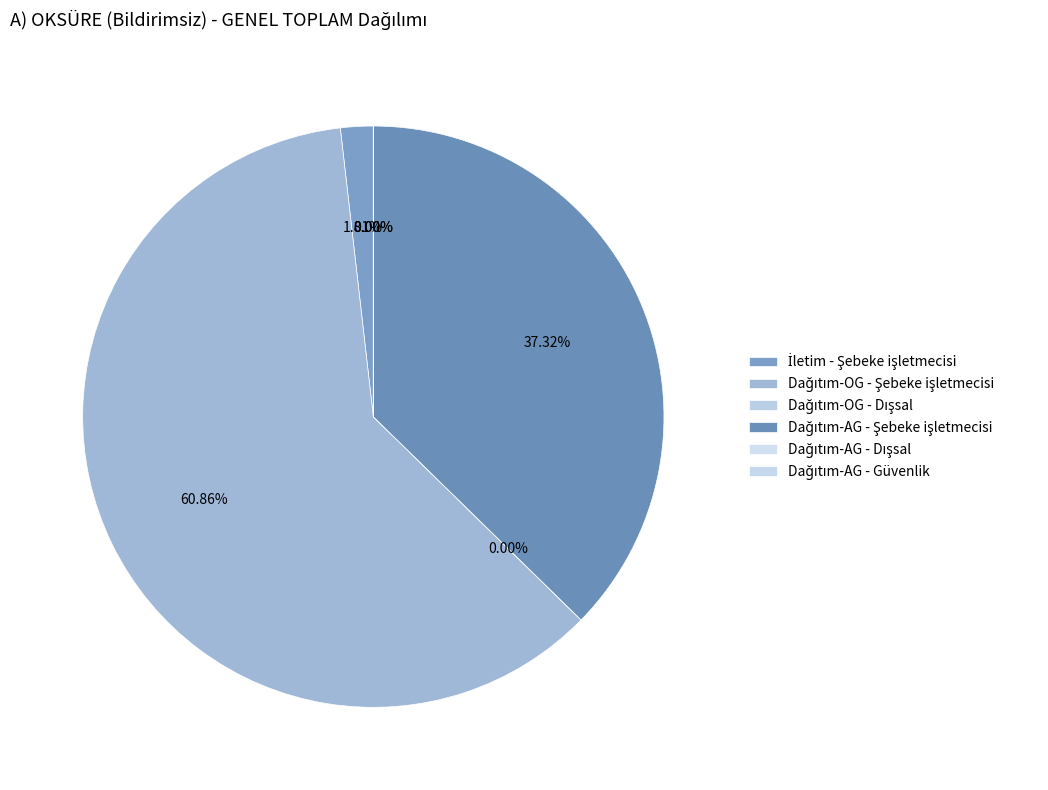

To the nearest percent, what is the difference between the largest and smallest slice percentages?

61%